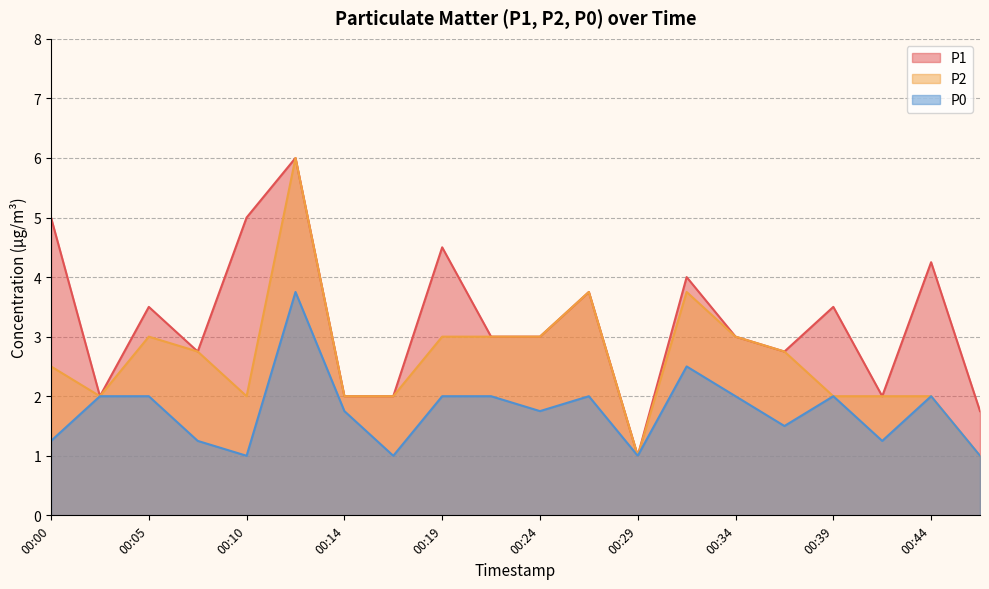

True or false: P0 and P2 intersect in this chart.

False